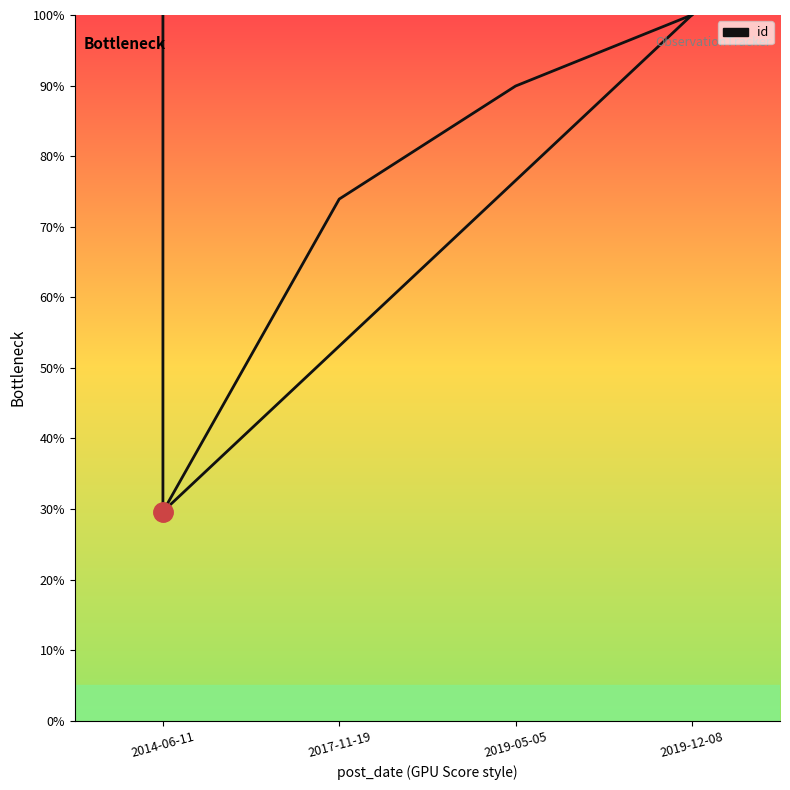

List the labels in order of value, largest first.

2019-12-08, 2019-05-05, 2017-11-19, 2014-06-11